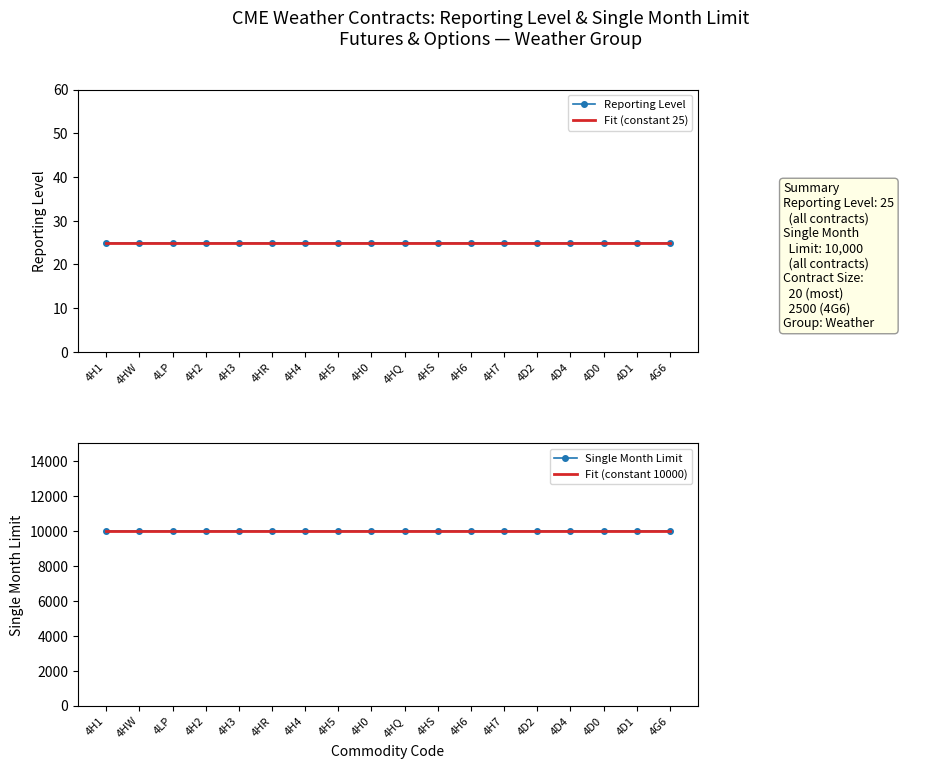

True or false: Single Month Limit and Fit (constant 10000) intersect in this chart.

False